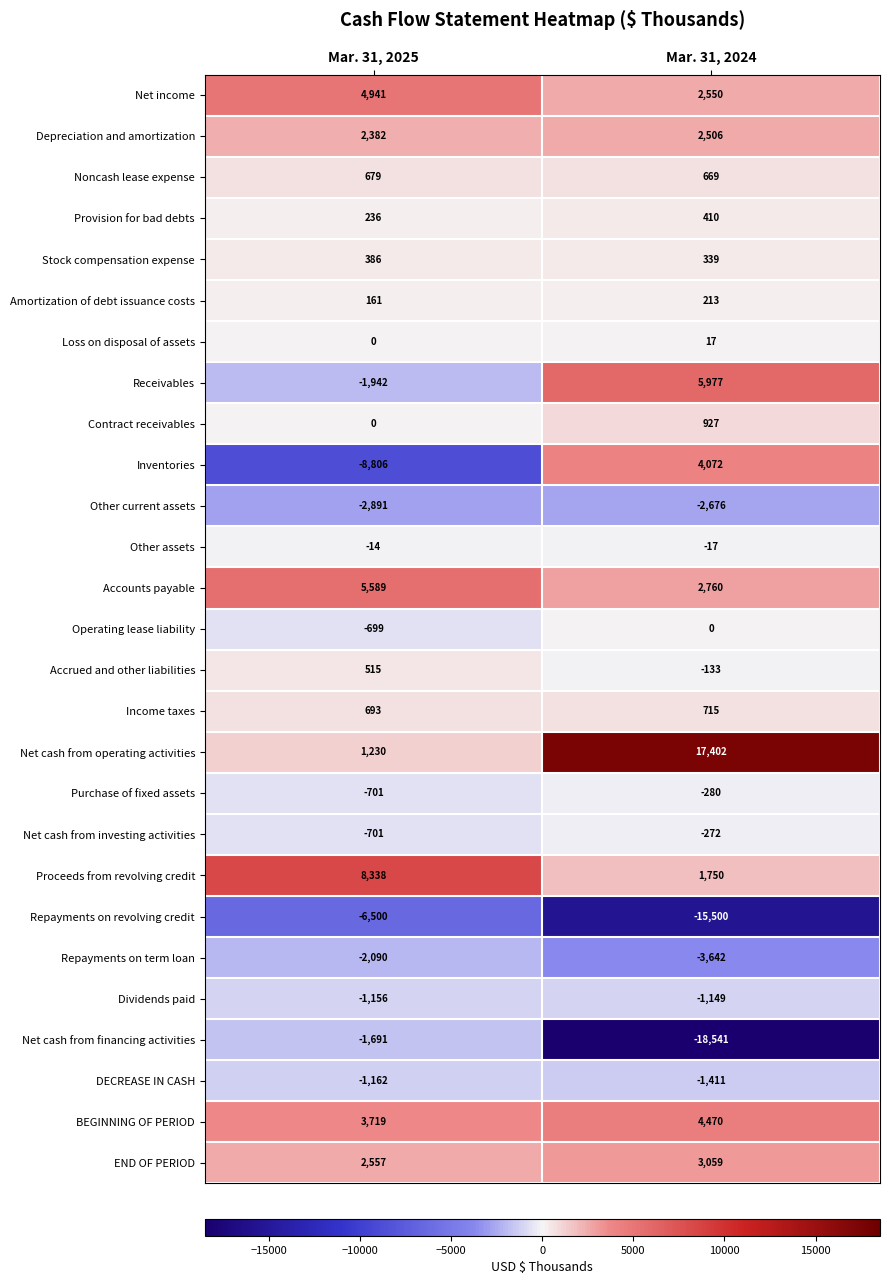

At which category does the chart reach its minimum across all series?

Mar. 31, 2024